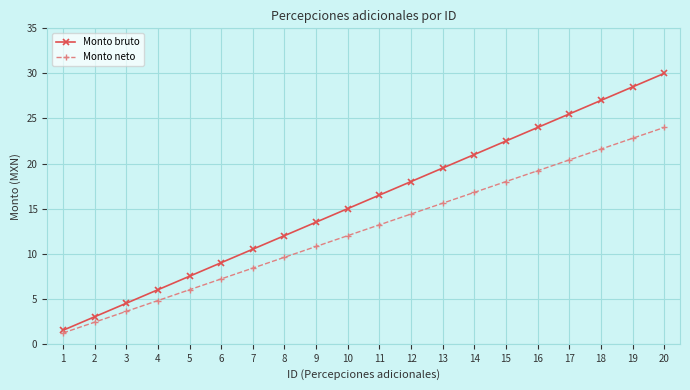

Which category has the lowest value in the Monto neto series?

1